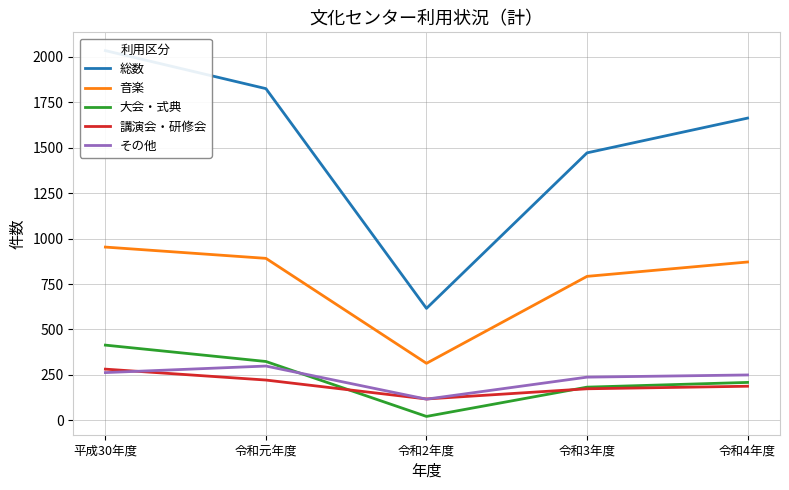

What position from the right is 令和元年度?

4